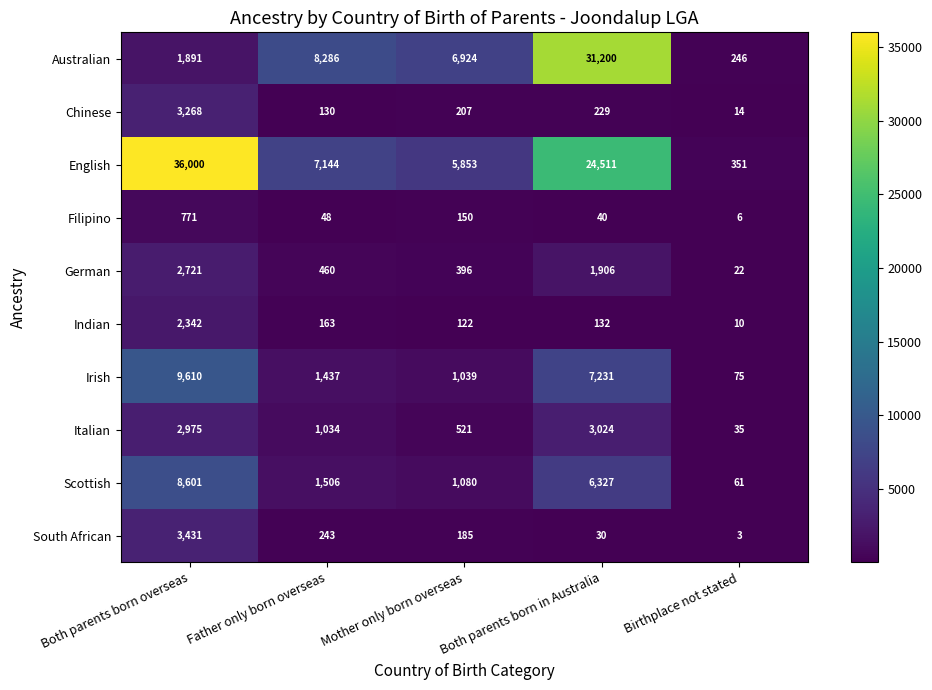

What is the difference between the maximum and minimum values in the Chinese series?

3254